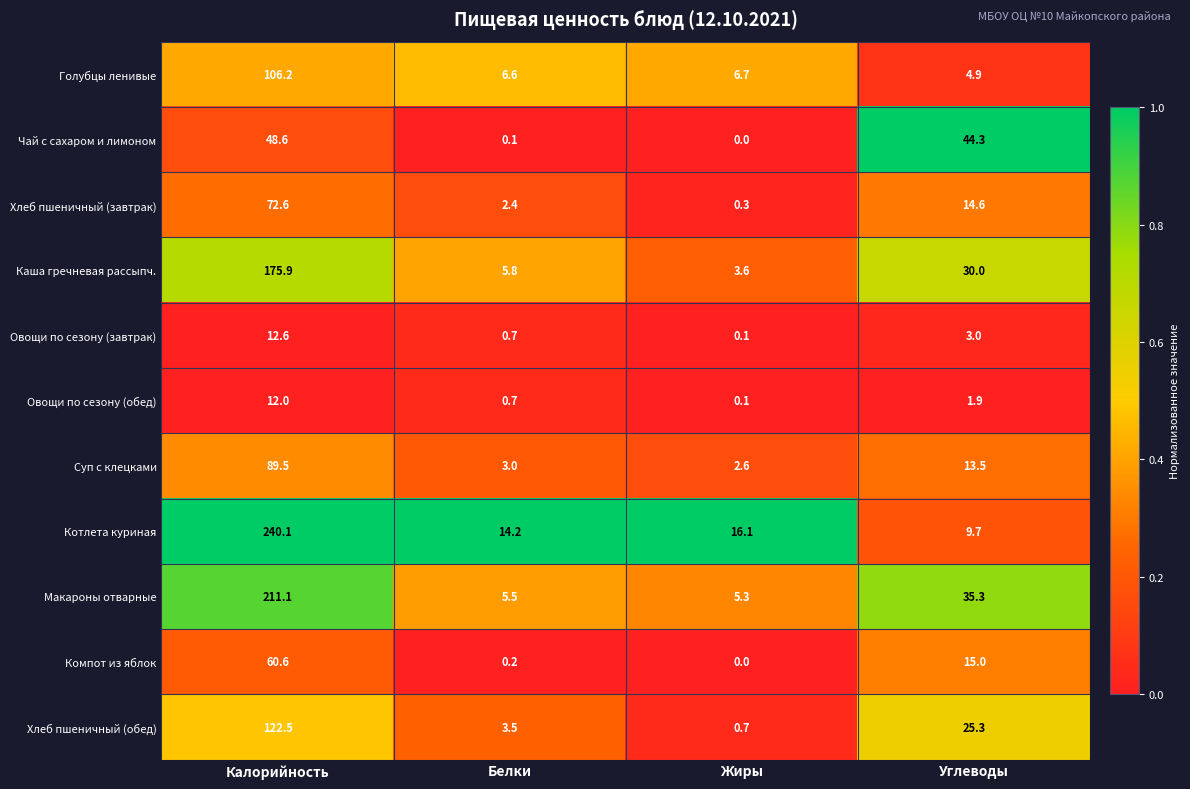

Which category has the lowest value across all series?

Жиры